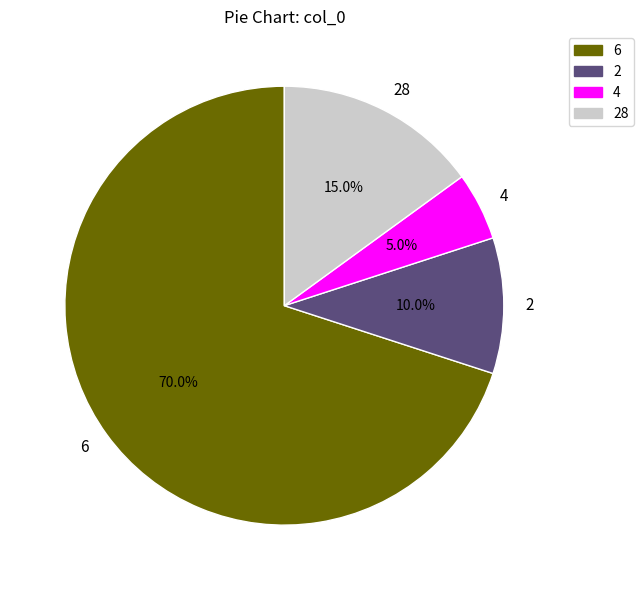

What portion of the pie excludes 4?

95.0%